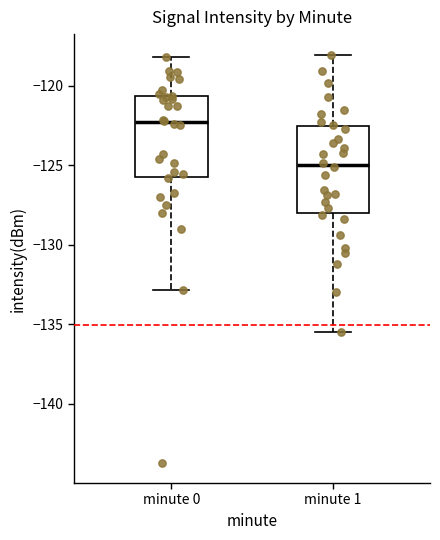

Reading left to right, read every box against the y-axis: the position of its median line, the range the box covers, and the ends of its whiskers. The values are not printed on the chart, so give them approximately, as read against the axis.

minute 0: median -122.5, box -125.5 to -120.5, whiskers -133.0 to -118.0
minute 1: median -125.0, box -128.0 to -122.5, whiskers -135.5 to -118.0